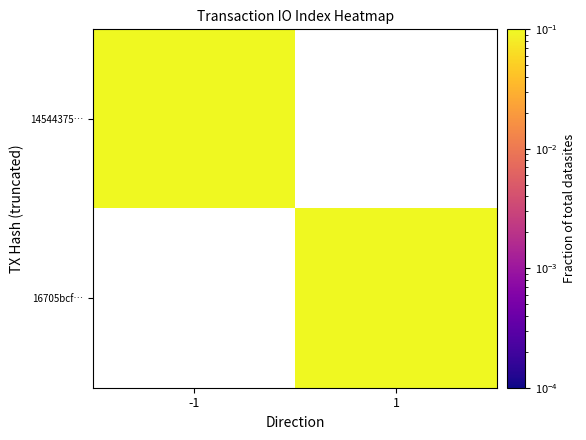

List the series in order of their overall mean, lowest first.

14544375…, 16705bcf…